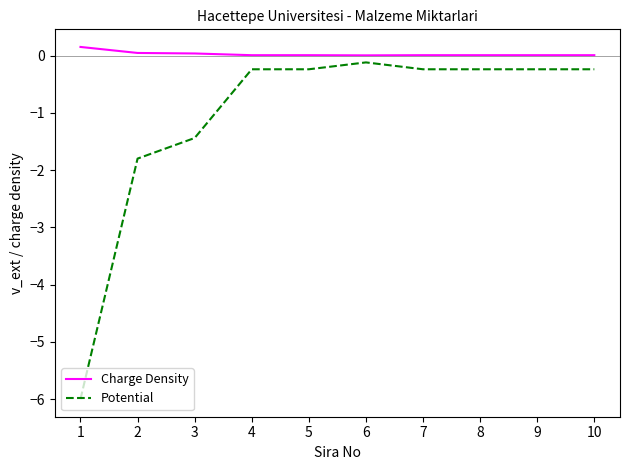

At 2, list the series in order from smallest to largest.

Potential, Charge Density